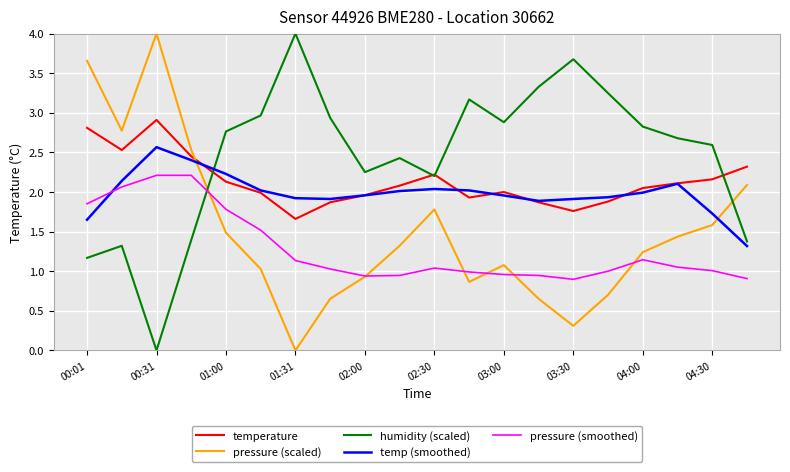

Which series has the largest total across all categories?

humidity (scaled)